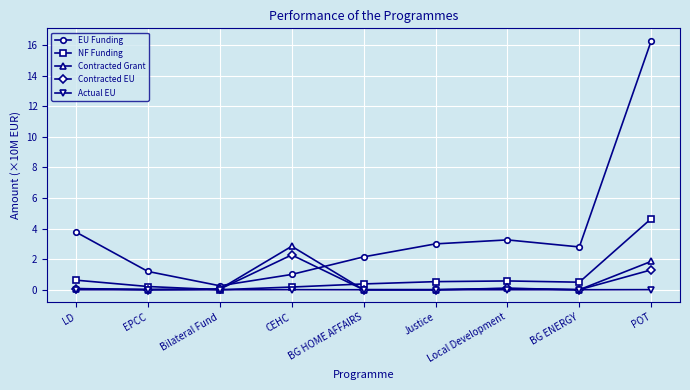

At which category is the sum across all series the highest?

POT